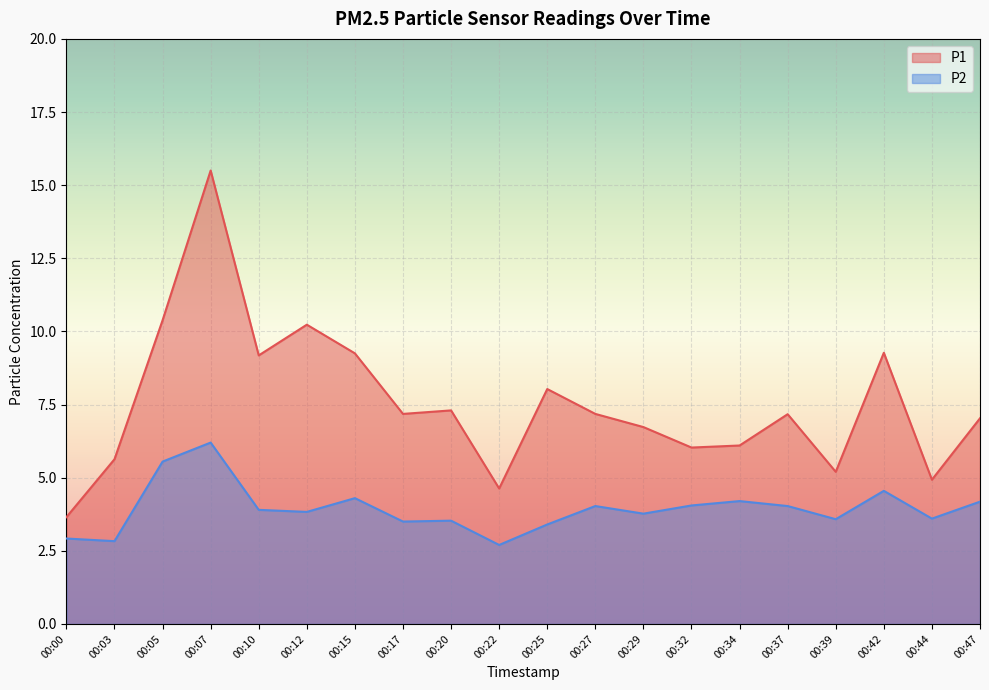

At which category does the chart reach its peak across all series?

00:07